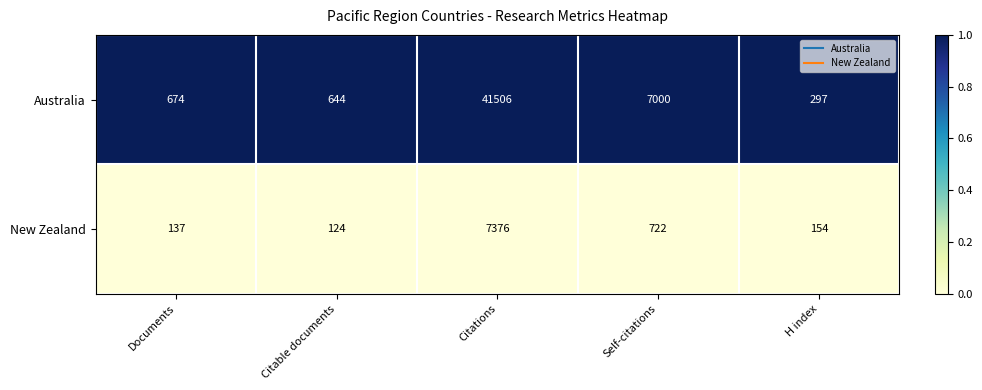

What is the total value across all series at Citable documents?

768